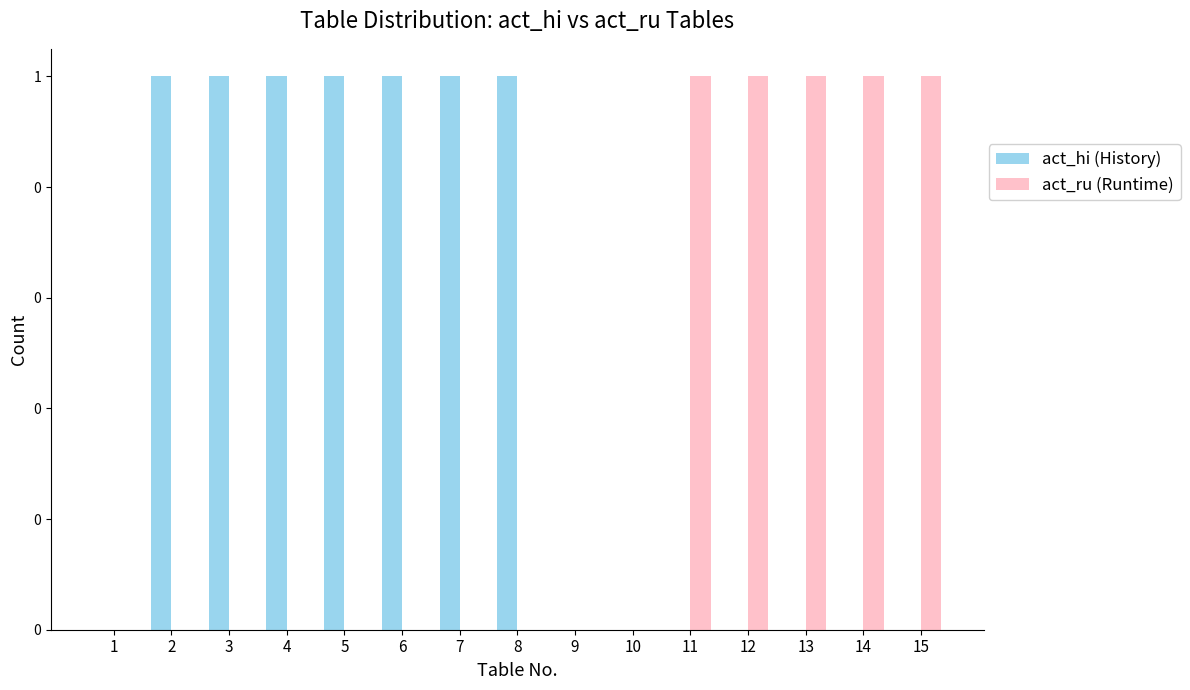

Which has a higher value, 2 or 5?

2